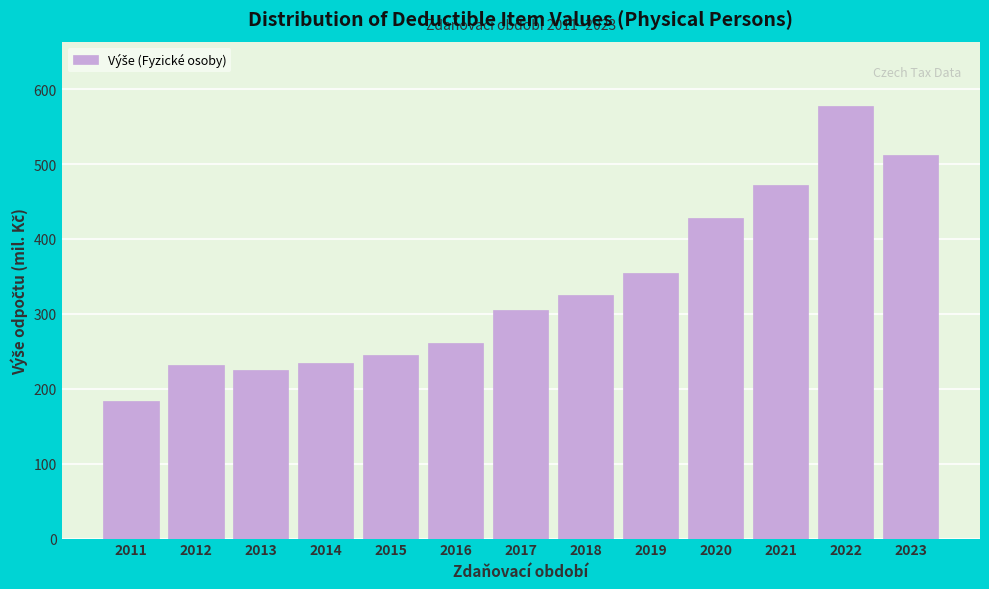

Which category has the highest value across all series?

2022